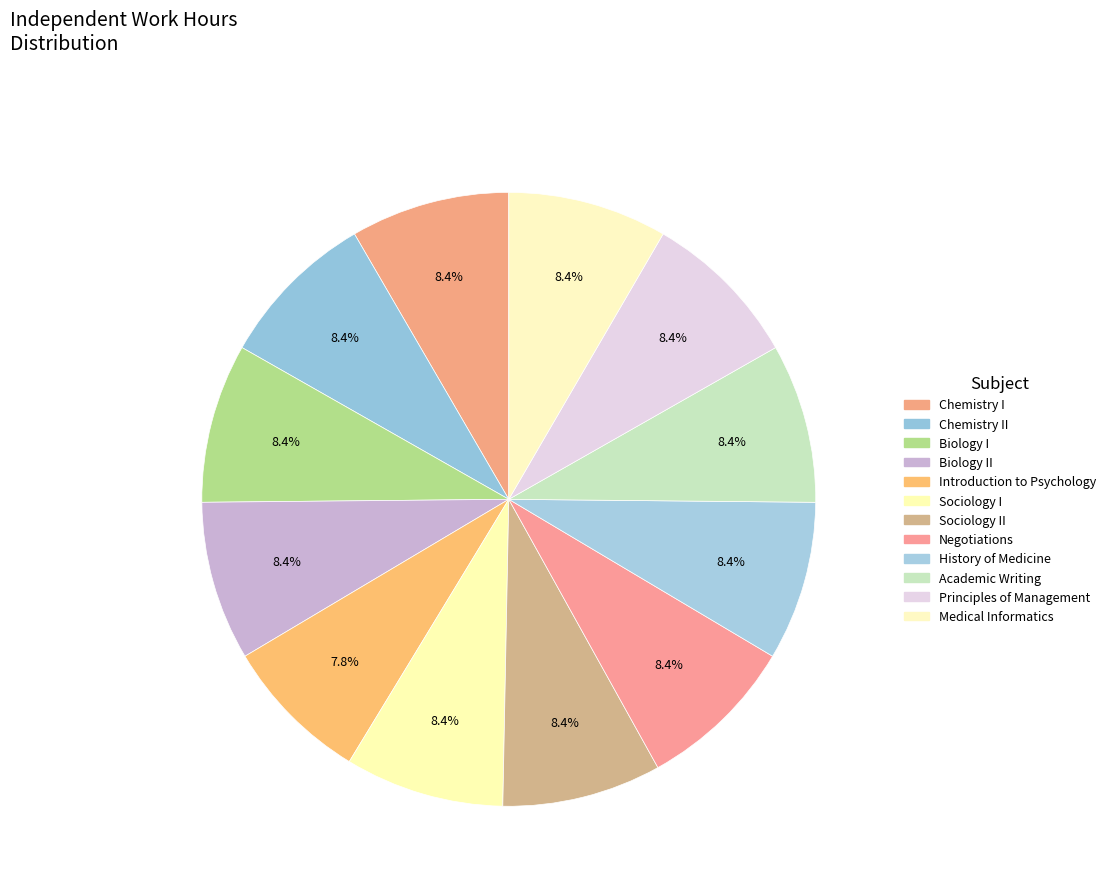

To the nearest percent, what portion does Sociology I represent?

8%